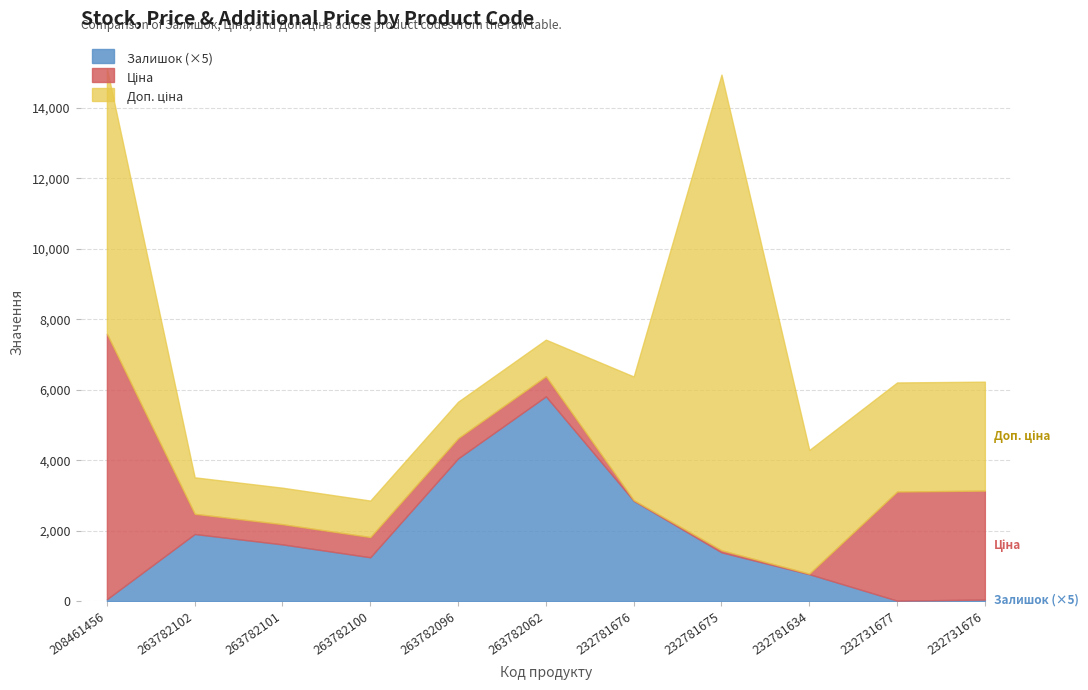

What is the value of the Доп. ціна point at the 10th from the left?

3095.0